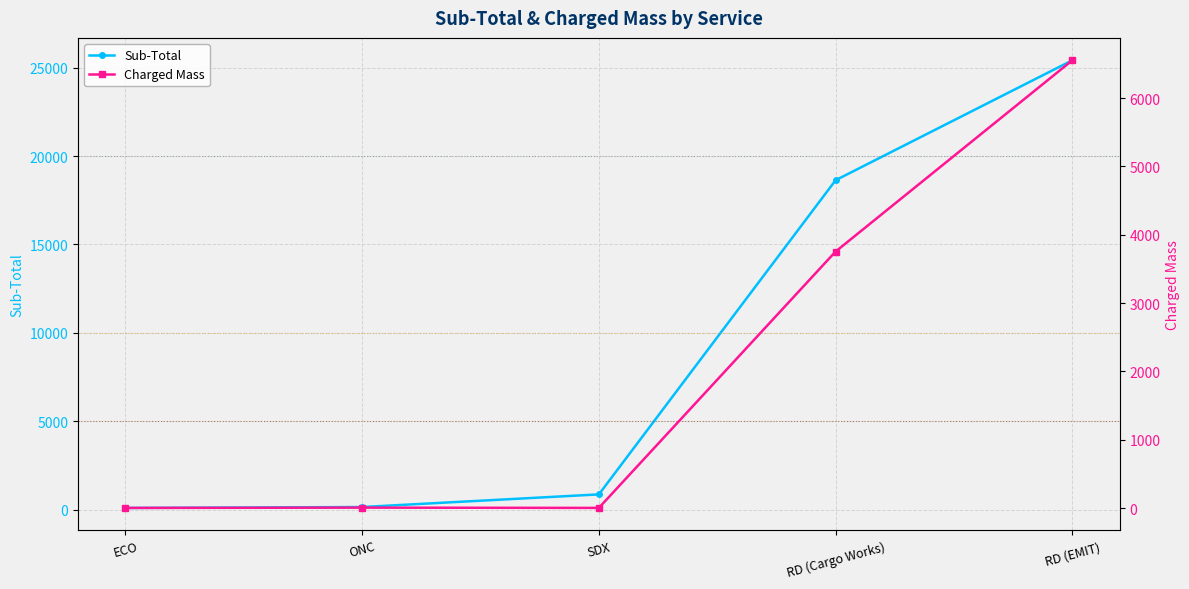

Which category has the highest value across all series?

RD (EMIT)